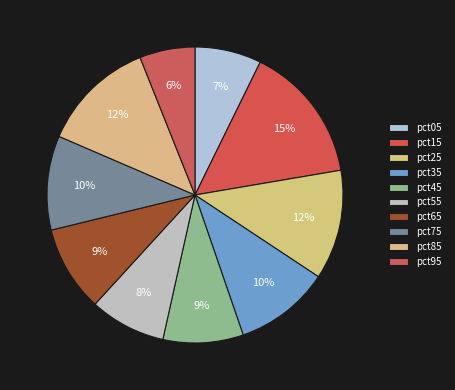

How many segments does this pie chart have?

10